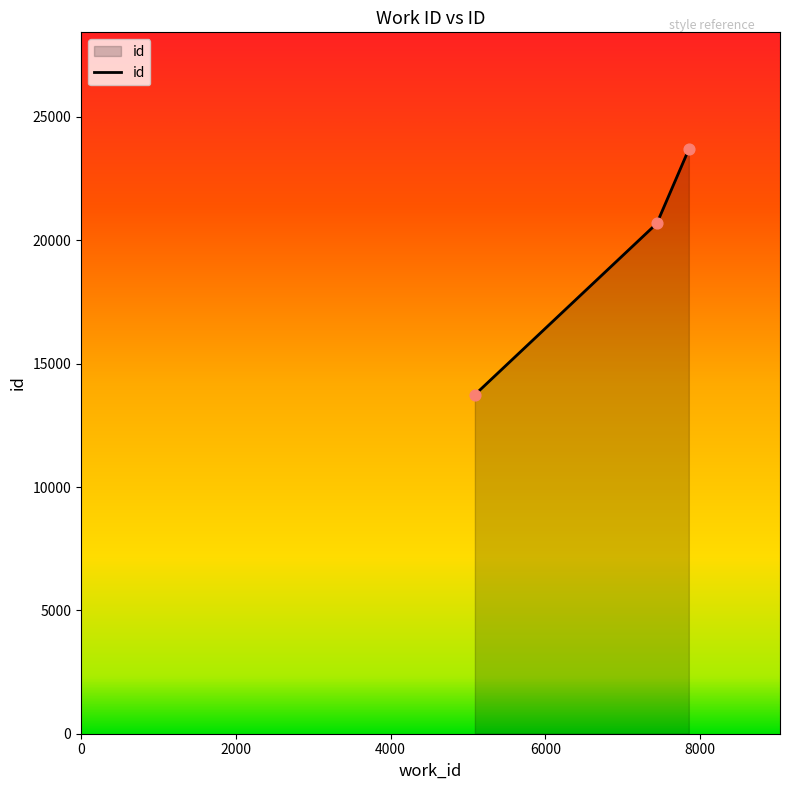

What is the maximum value shown in the chart?

23691